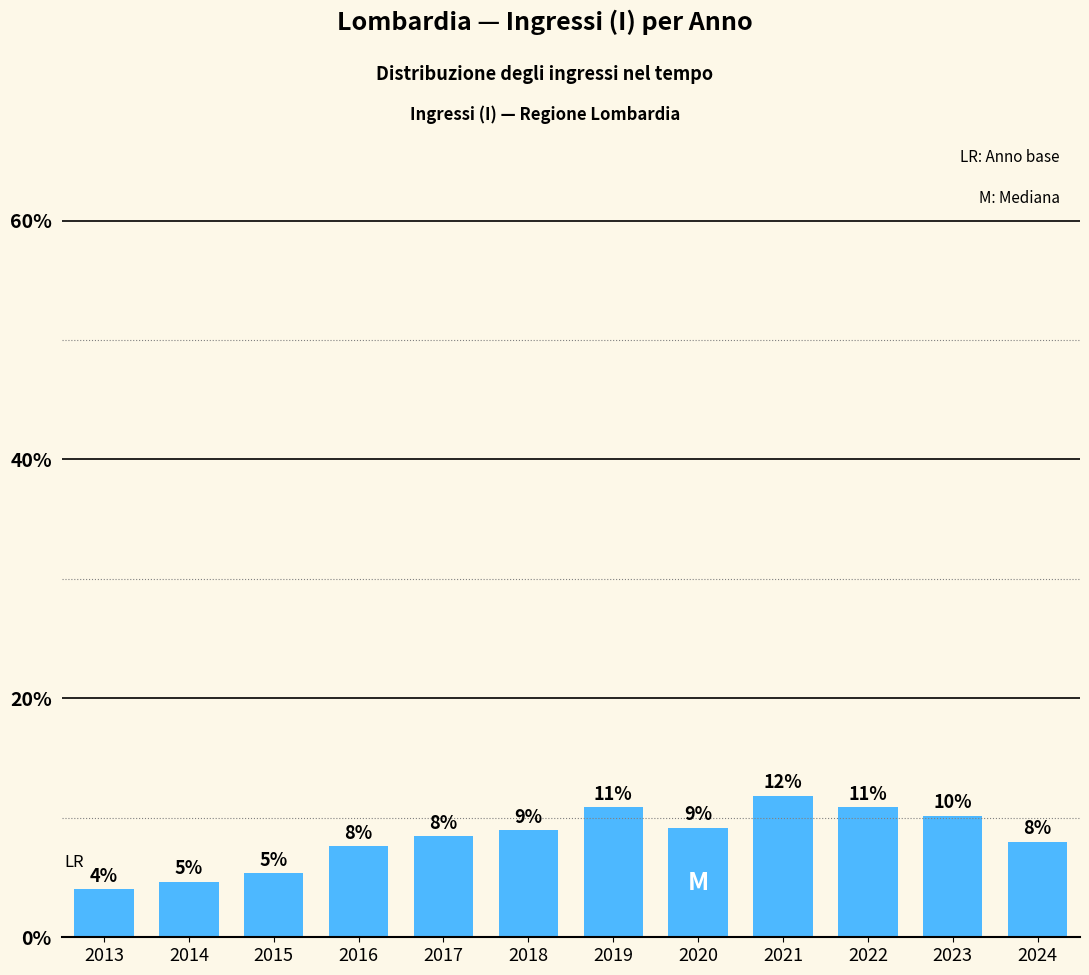

Where is the data nearest to the value 7?

2016